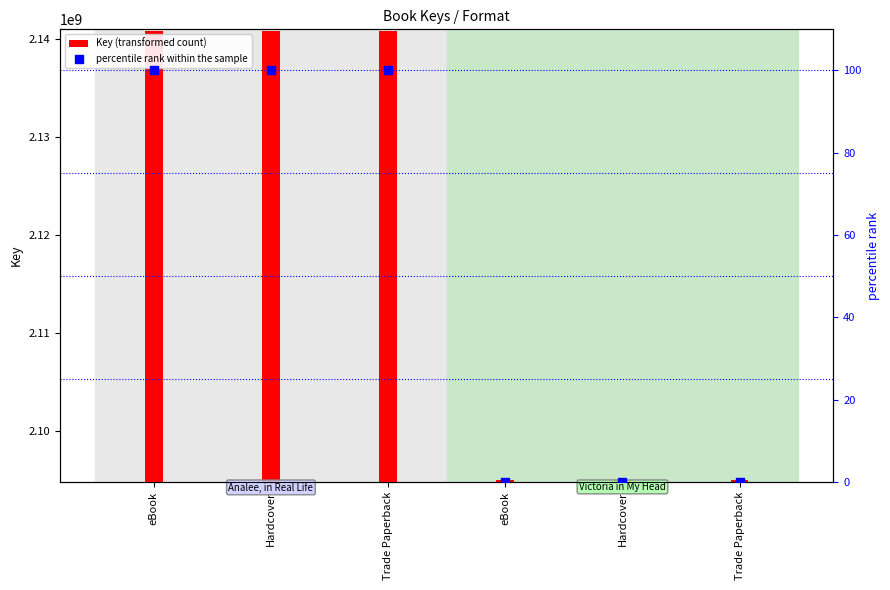

At which category is the sum across all series the highest?

eBook